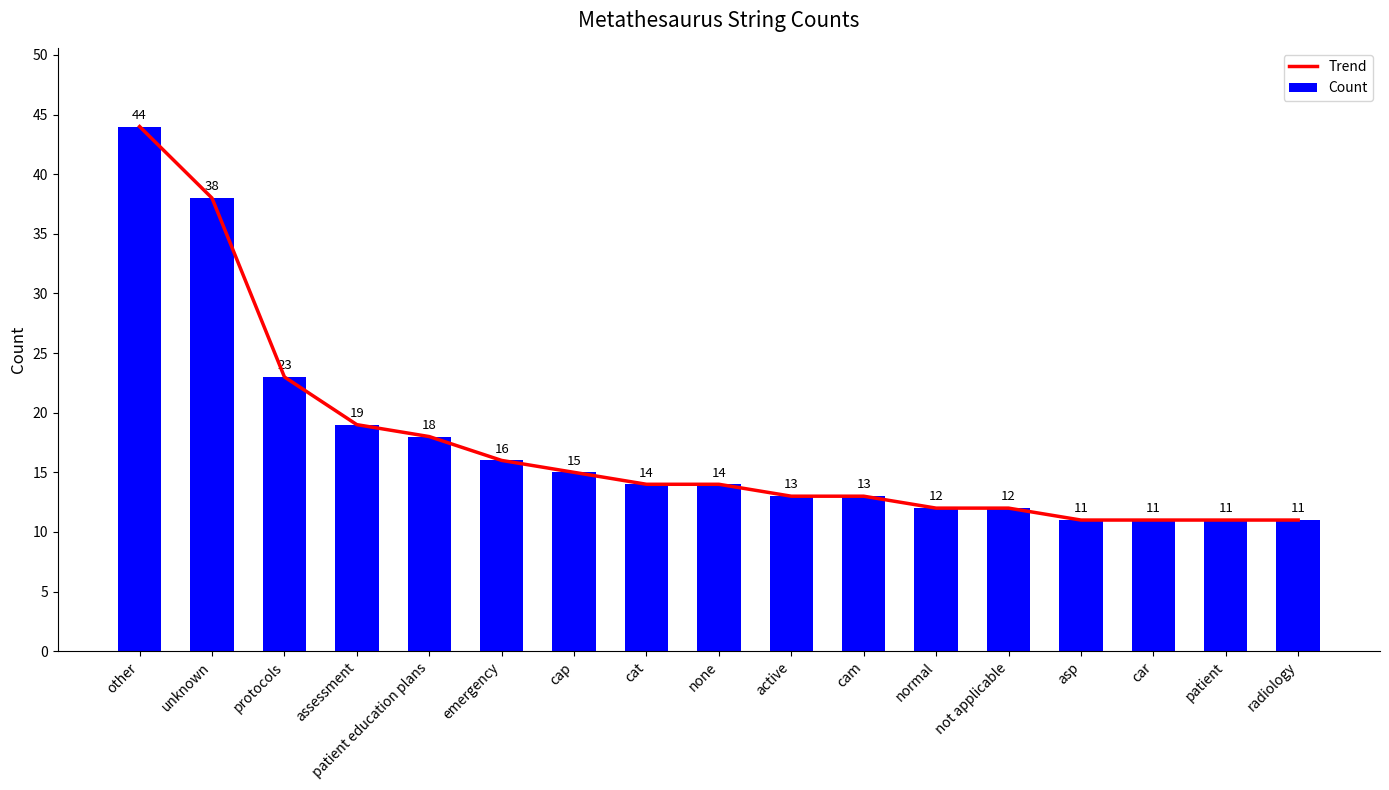

What is the total value across all series at cat?

28